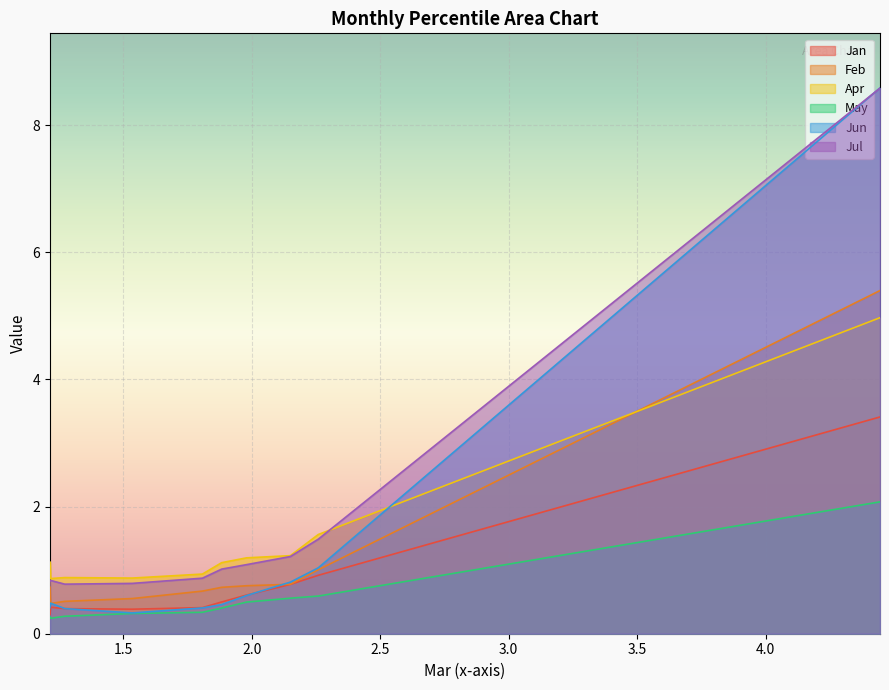

After their last crossing, which series has the higher values: Apr or Jun?

Jun